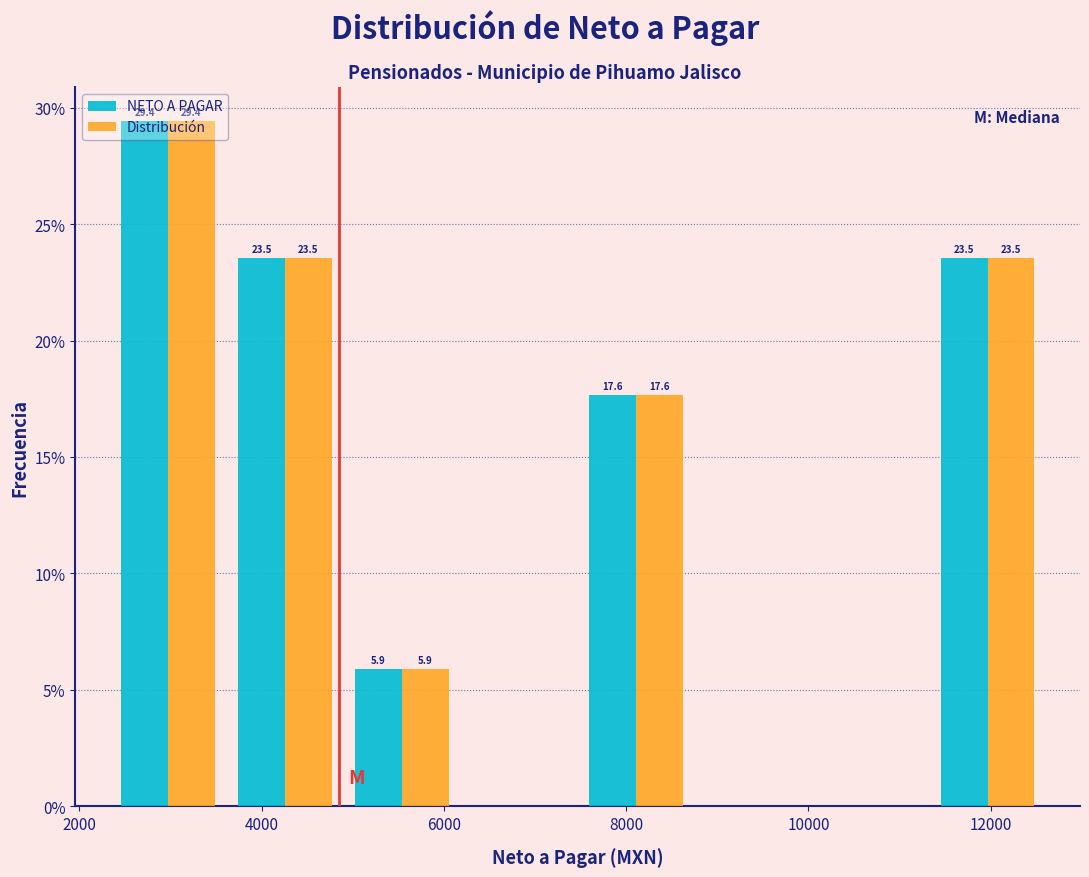

In the NETO A PAGAR series, which range on the x-axis has the tallest bar?

2400 to 3600